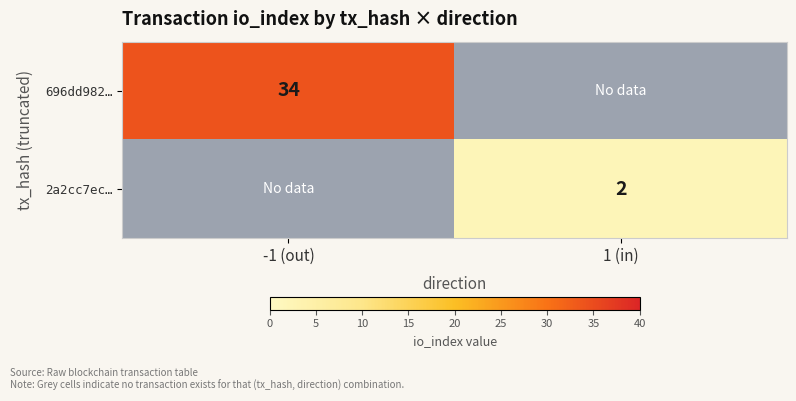

True or false: 2a2cc7ec… has a value of 3 at 1 (in).

False